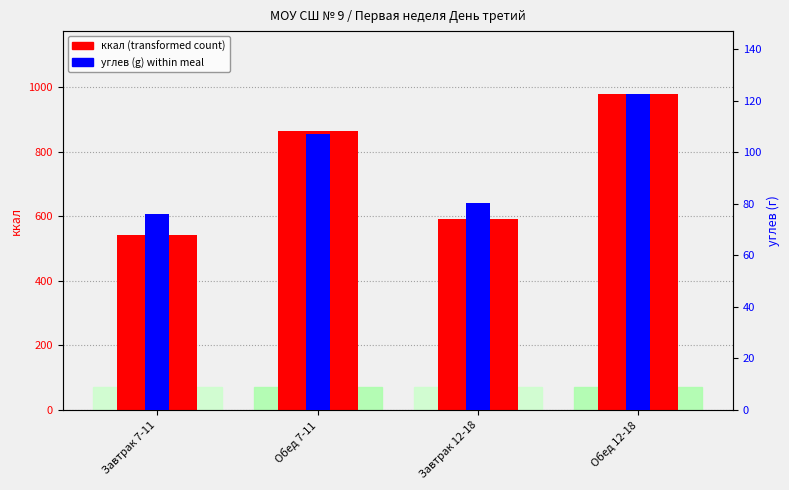

At which category is the sum across all series the highest?

Обед 12-18